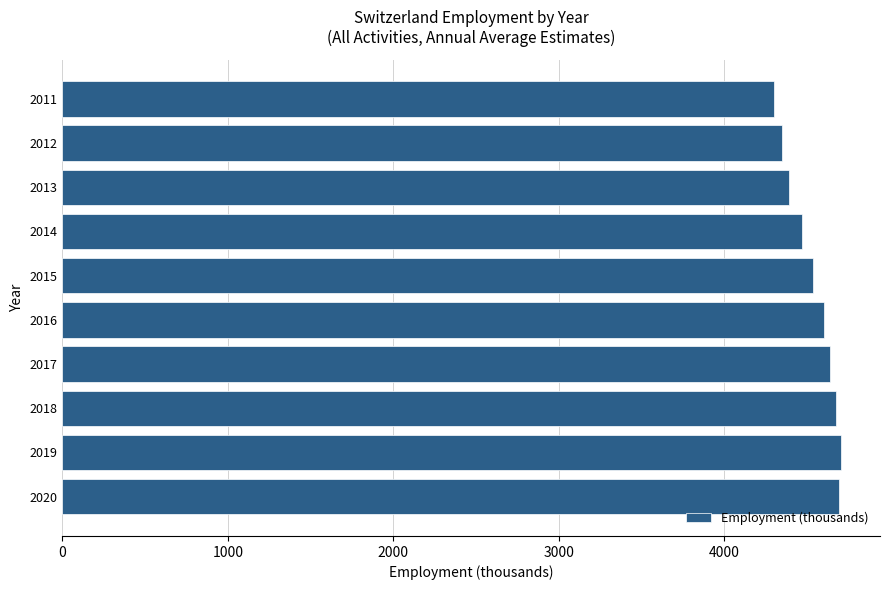

What is the sum of all values?

45368.1